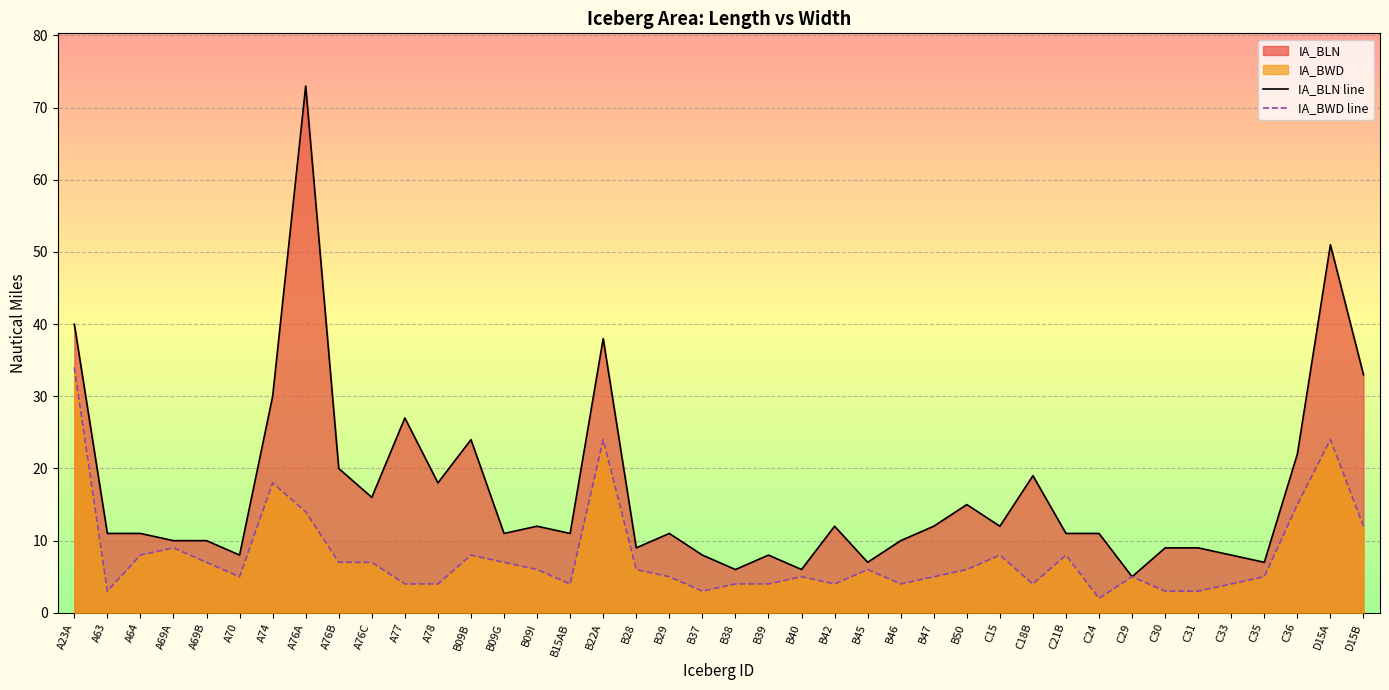

Reading left to right, what are all the values shown in this chart?

IA_BLN line: A23A=40	A63=11	A64=11	A69A=10	A69B=10	A70=8	A74=30	A76A=73	A76B=20	A76C=16	A77=27	A78=18	B09B=24	B09G=11	B09I=12	B15AB=11	B22A=38	B28=9	B29=11	B37=8	B38=6	B39=8	B40=6	B42=12	B45=7	B46=10	B47=12	B50=15	C15=12	C18B=19	C21B=11	C24=11	C29=5	C30=9	C31=9	C33=8	C35=7	C36=22	D15A=51	D15B=33
IA_BWD line: A23A=34	A63=3	A64=8	A69A=9	A69B=7	A70=5	A74=18	A76A=14	A76B=7	A76C=7	A77=4	A78=4	B09B=8	B09G=7	B09I=6	B15AB=4	B22A=24	B28=6	B29=5	B37=3	B38=4	B39=4	B40=5	B42=4	B45=6	B46=4	B47=5	B50=6	C15=8	C18B=4	C21B=8	C24=2	C29=5	C30=3	C31=3	C33=4	C35=5	C36=15	D15A=24	D15B=12